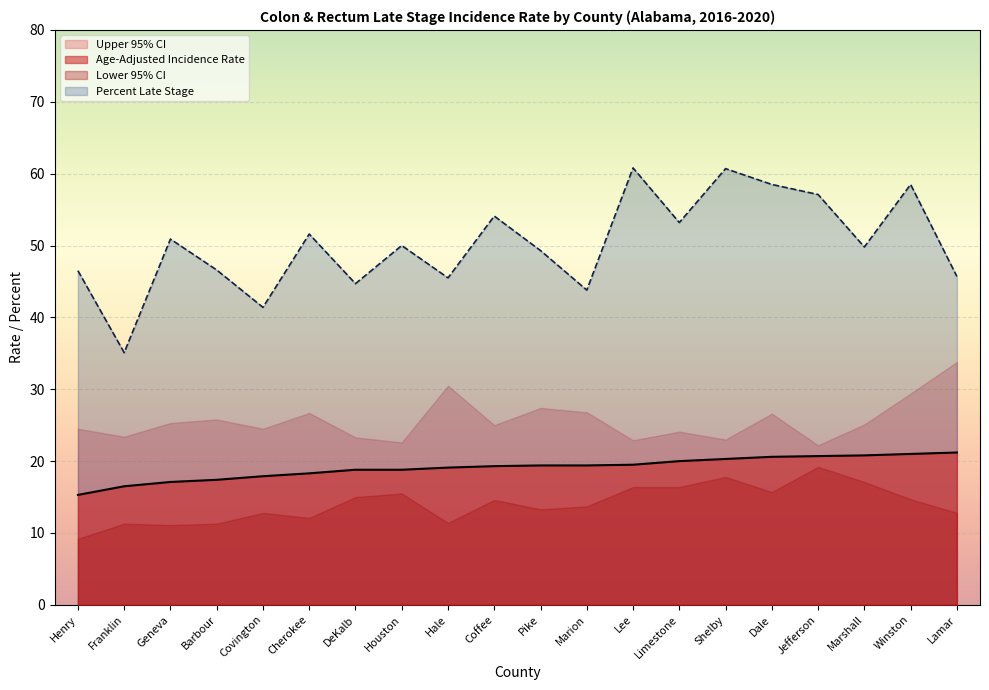

What are all the series names shown in the legend?

Upper 95% CI, Age-Adjusted Incidence Rate, Lower 95% CI, Percent Late Stage